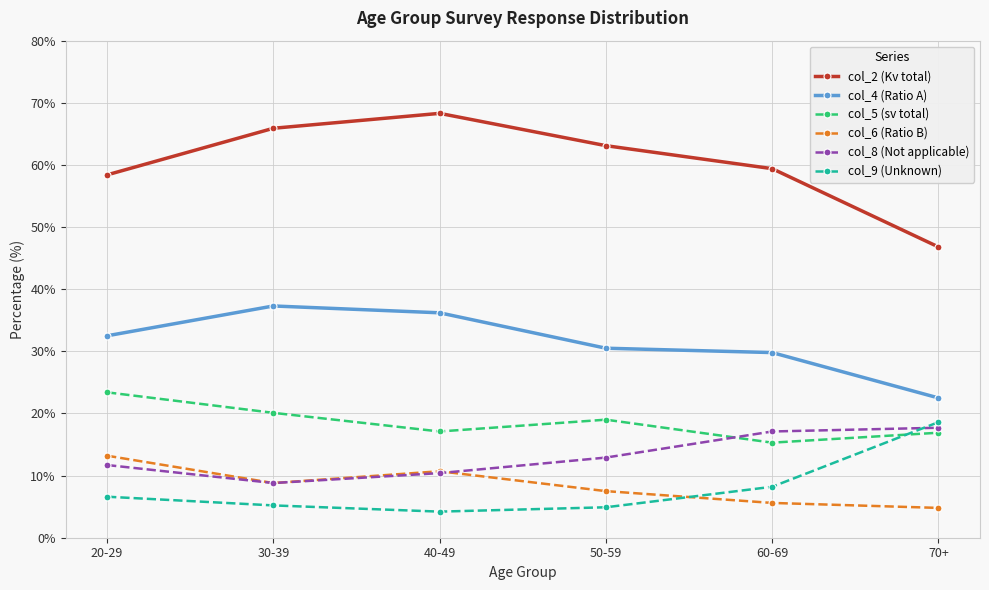

What are all the series names shown in the legend?

col_2 (Kv total), col_4 (Ratio A), col_5 (sv total), col_6 (Ratio B), col_8 (Not applicable), col_9 (Unknown)